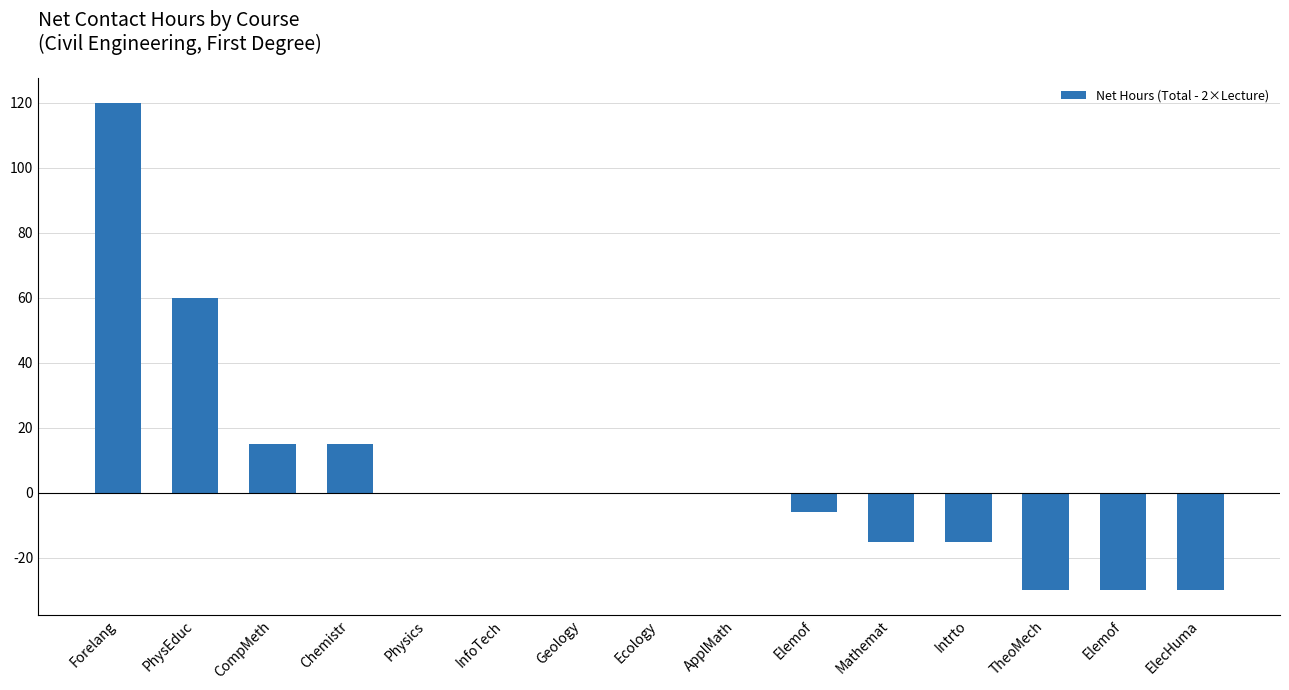

What is the sum of all values?

84